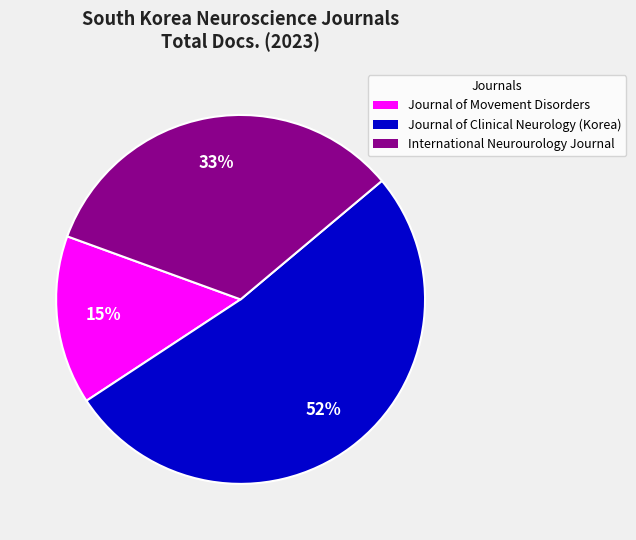

Between Journal of Movement Disorders and Journal of Clinical Neurology (Korea), which is larger?

Journal of Clinical Neurology (Korea)